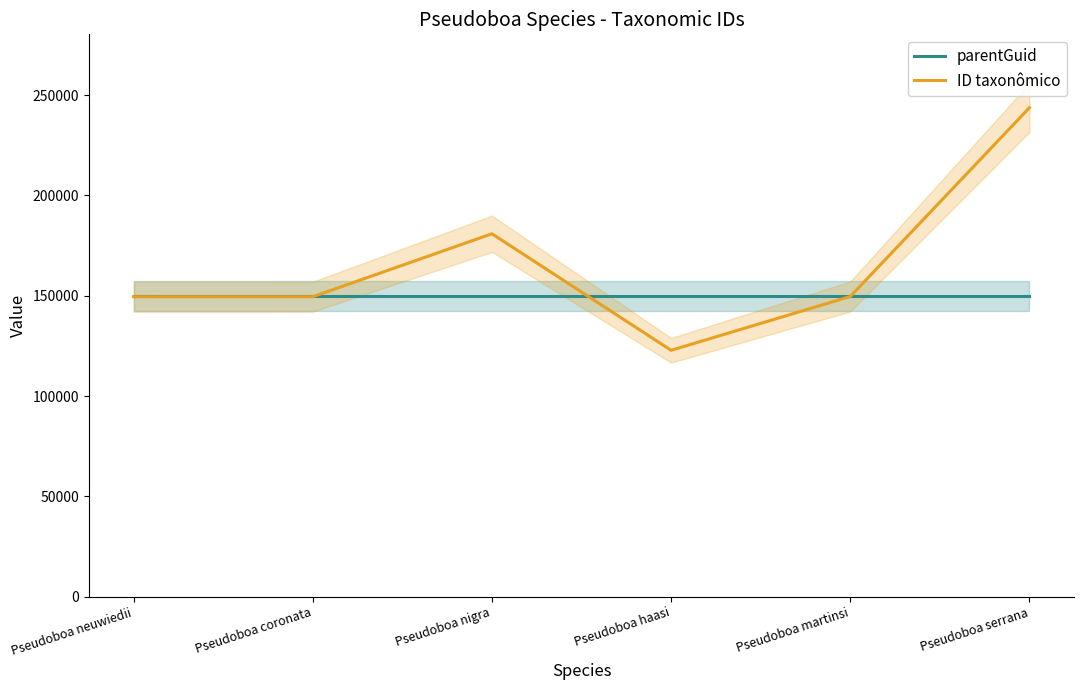

Reading right to left, extract all data points from this chart.

parentGuid: 149612	149612	149612	149612	149612	149612
ID taxonômico: 243739	149615	122788	180878	149483	149499